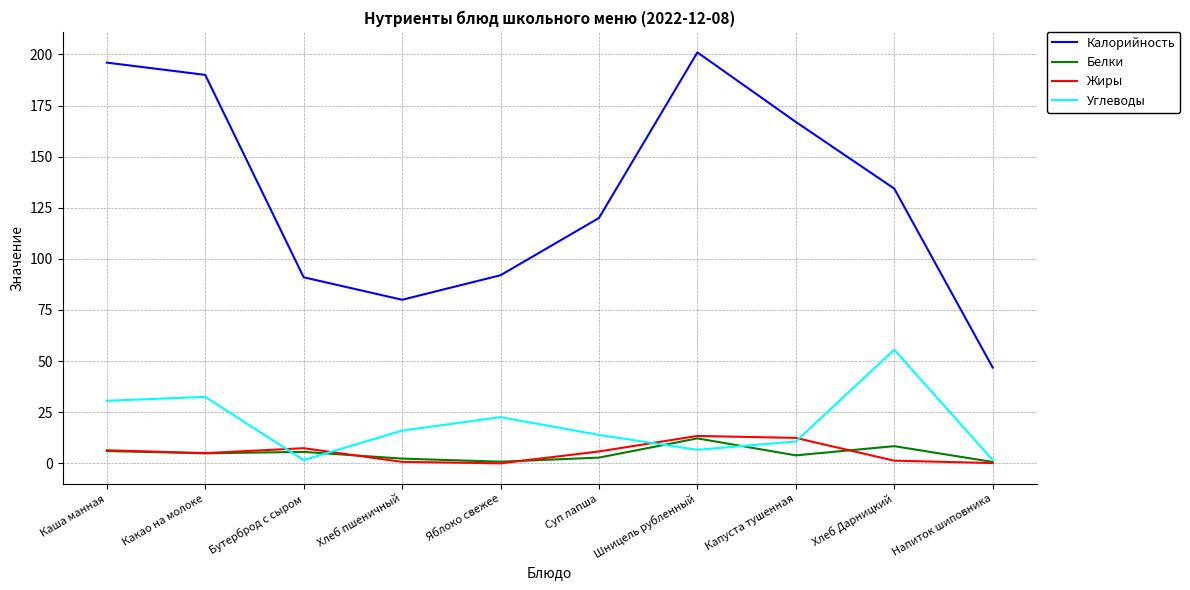

What is the maximum value shown in the chart?

201.0